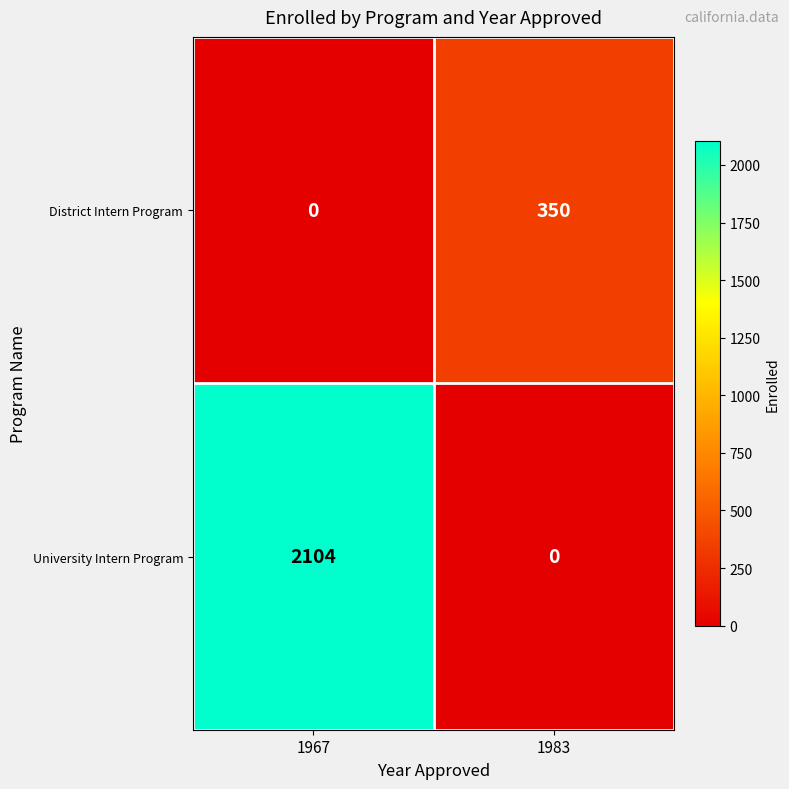

Reading right to left, transcribe all the data shown in this chart.

District Intern Program: 350	0
University Intern Program: 0	2104